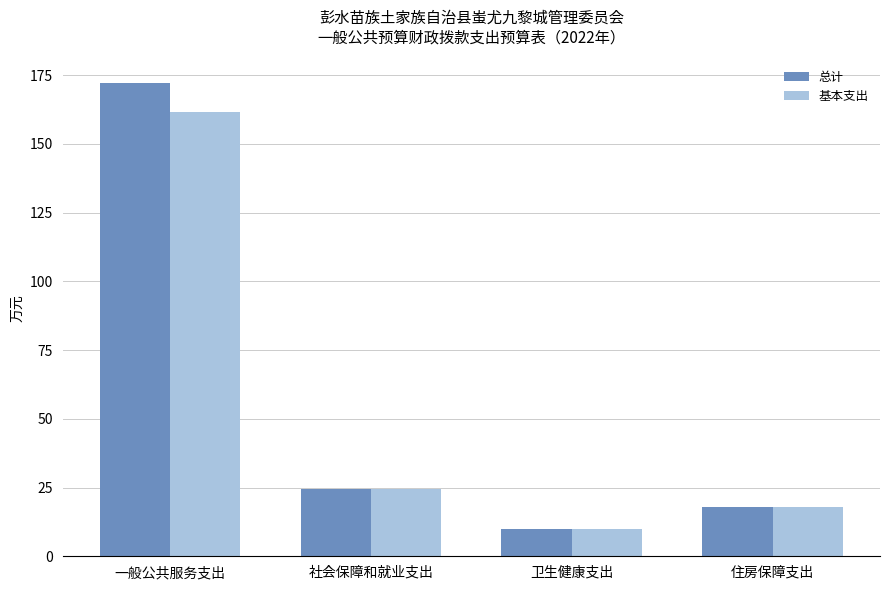

What is the average value of the 总计 series?

56.2